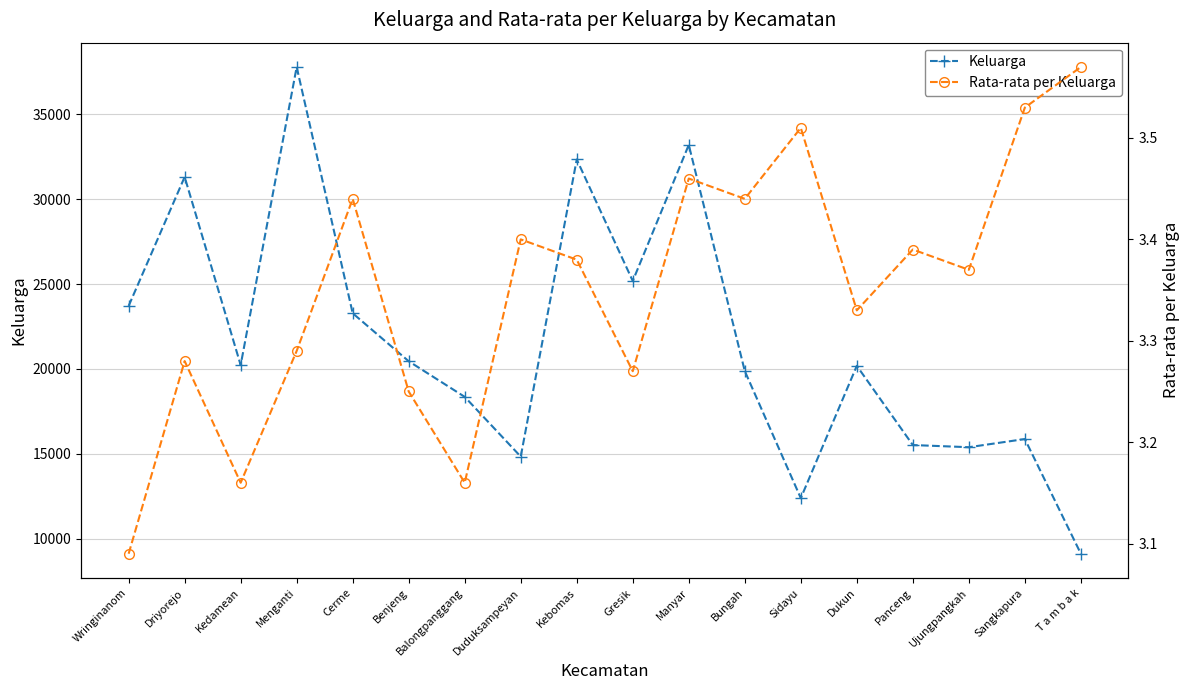

Reading right to left, list all the values displayed in this chart.

Keluarga: T a m b a k=9117.0	Sangkapura=15873.0	Ujungpangkah=15392.0	Panceng=15520.0	Dukun=20186.0	Sidayu=12393.0	Bungah=19878.0	Manyar=33202.0	Gresik=25185.0	Kebomas=32342.0	Duduksampeyan=14840.0	Balongpanggang=18358.0	Benjeng=20456.0	Cerme=23283.0	Menganti=37789.0	Kedamean=20231.0	Driyorejo=31312.0	Wringinanom=23715.0
Rata-rata per Keluarga: T a m b a k=3.6	Sangkapura=3.5	Ujungpangkah=3.4	Panceng=3.4	Dukun=3.3	Sidayu=3.5	Bungah=3.4	Manyar=3.5	Gresik=3.3	Kebomas=3.4	Duduksampeyan=3.4	Balongpanggang=3.2	Benjeng=3.2	Cerme=3.4	Menganti=3.3	Kedamean=3.2	Driyorejo=3.3	Wringinanom=3.1